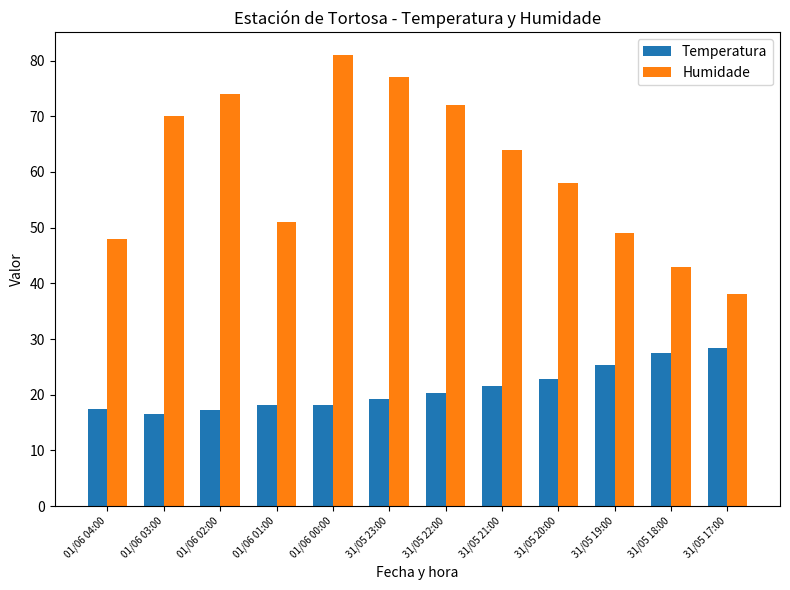

What is the value of the Temperatura bar at the 3rd from the left?

17.3